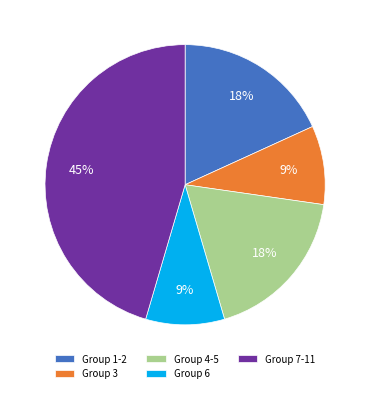

What percentage is the Group 6 slice, to the nearest percent?

9%